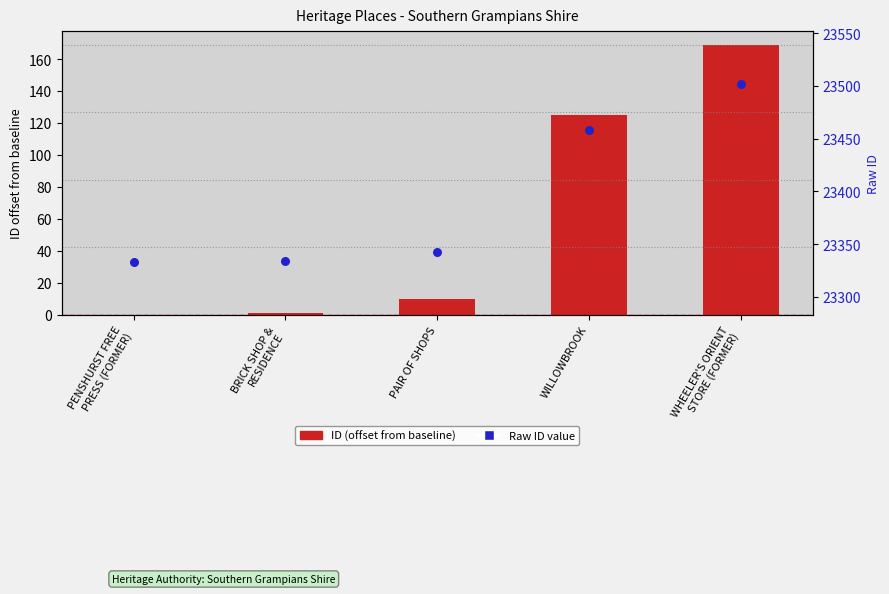

Which series has the largest total across all categories?

ID value